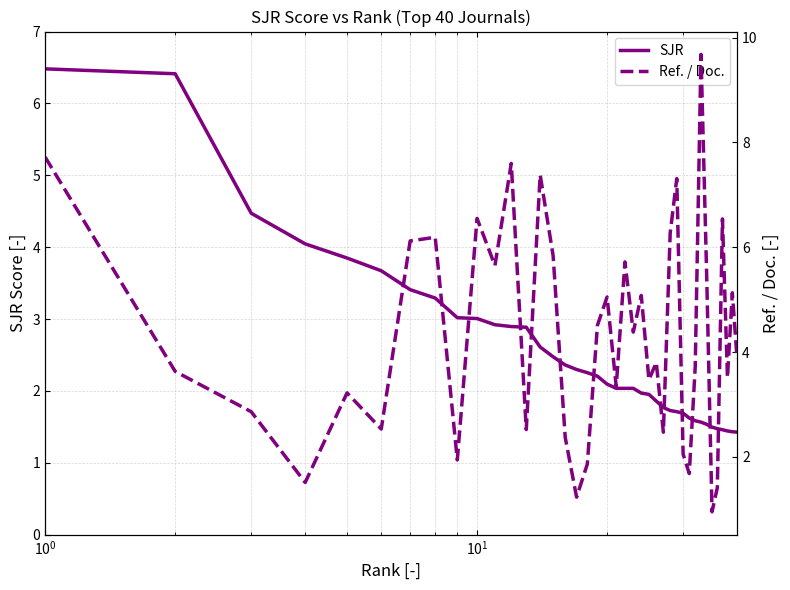

List the series in order of their overall mean, lowest first.

SJR, Ref. / Doc.